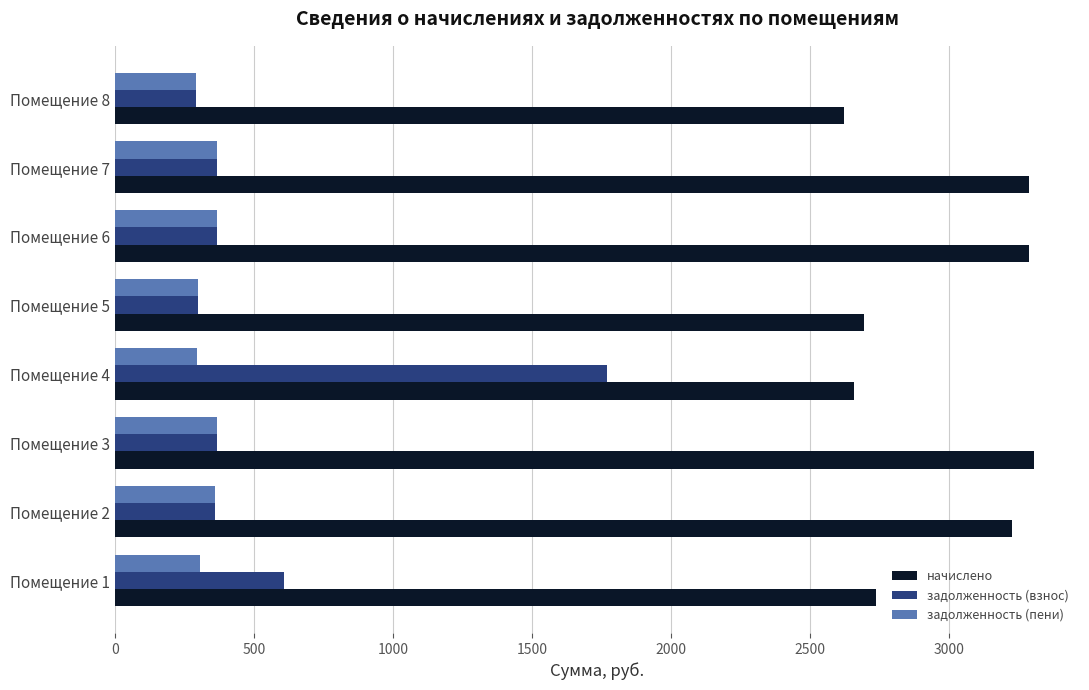

The value of начислено at Помещение 5 is 2691.5. True or false?

True